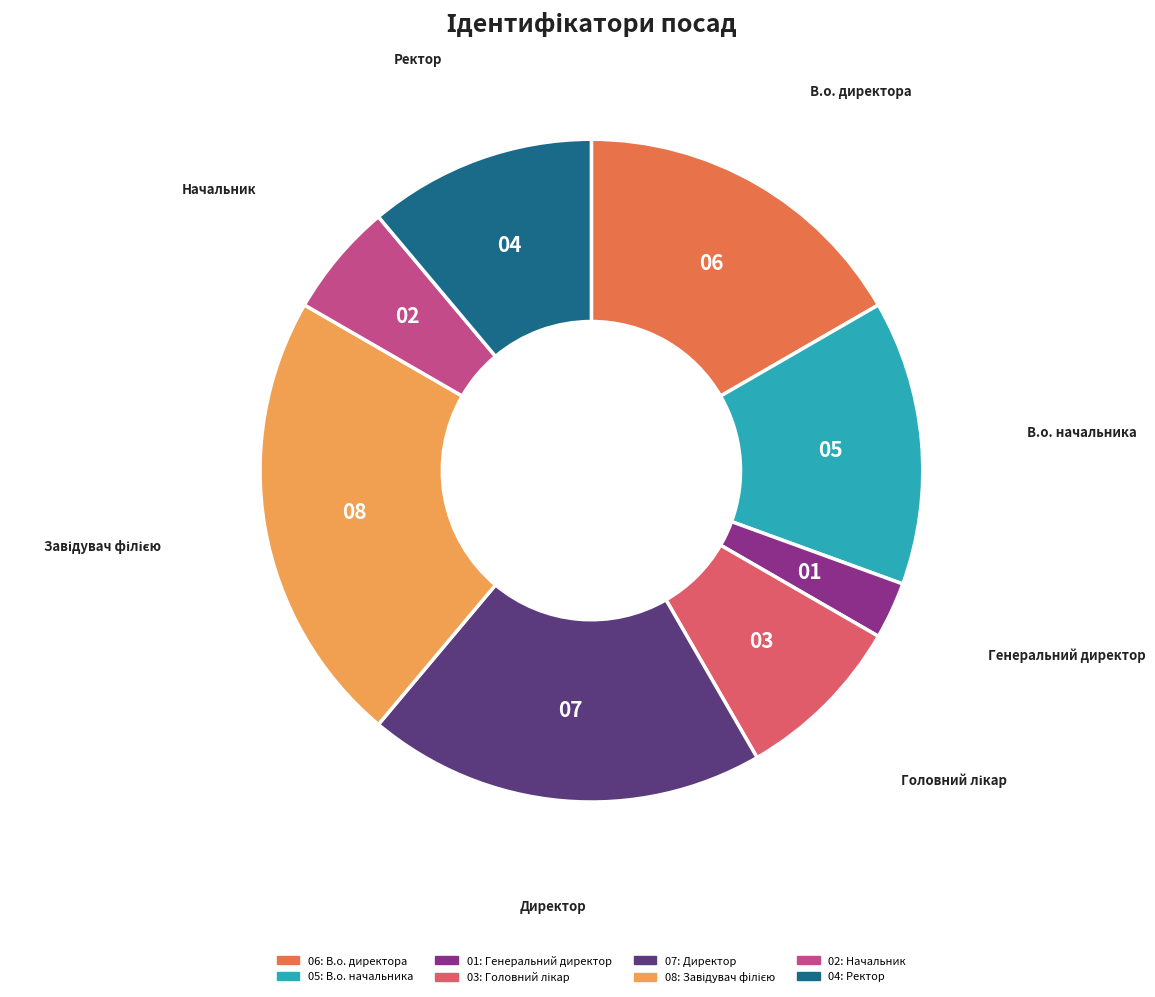

Does any single category account for the majority?

No